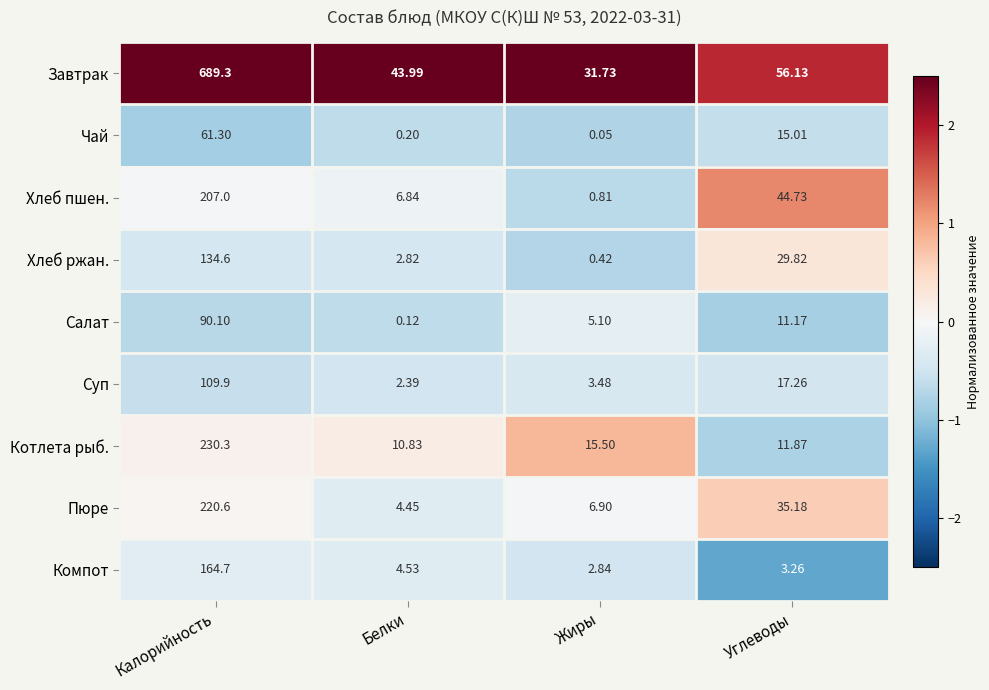

At which category is the sum across all series the highest?

Калорийность